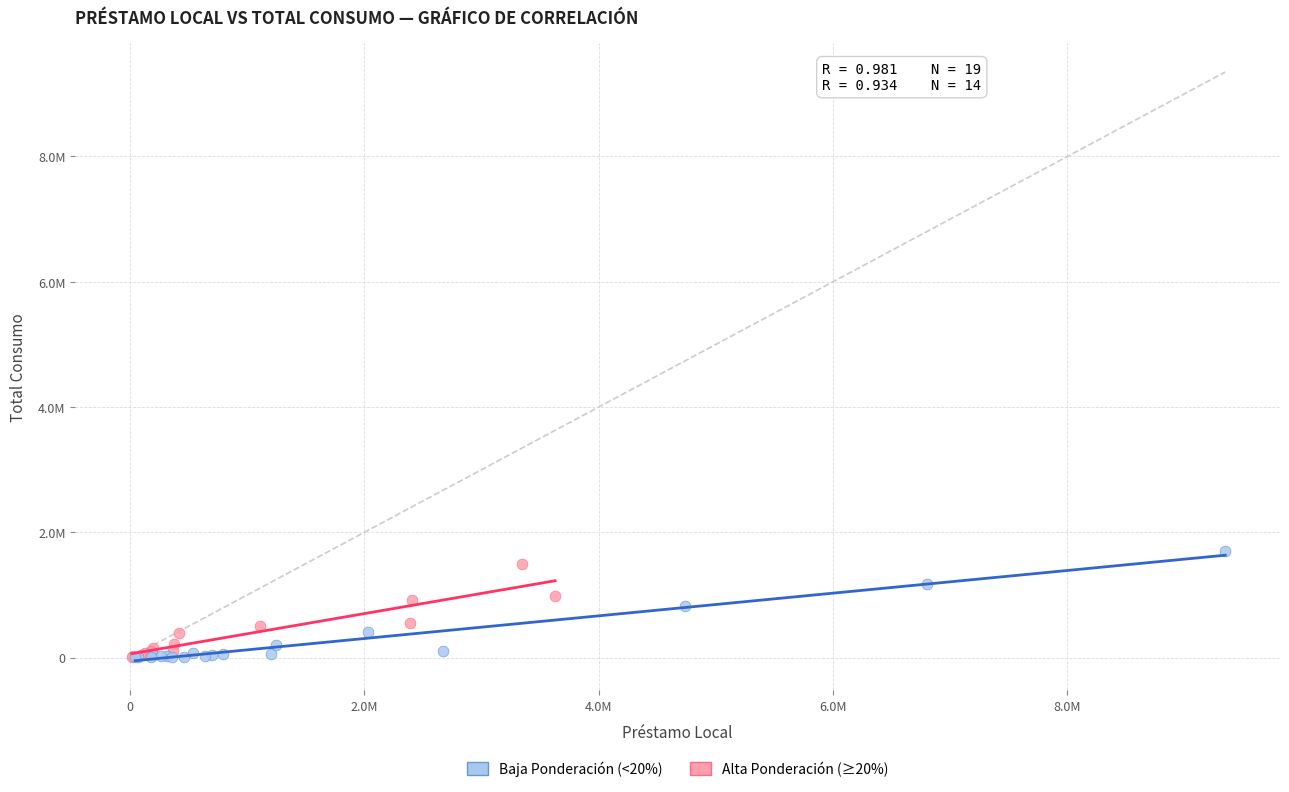

Which series has the widest spread of Y values?

Baja Ponderación (<20%)